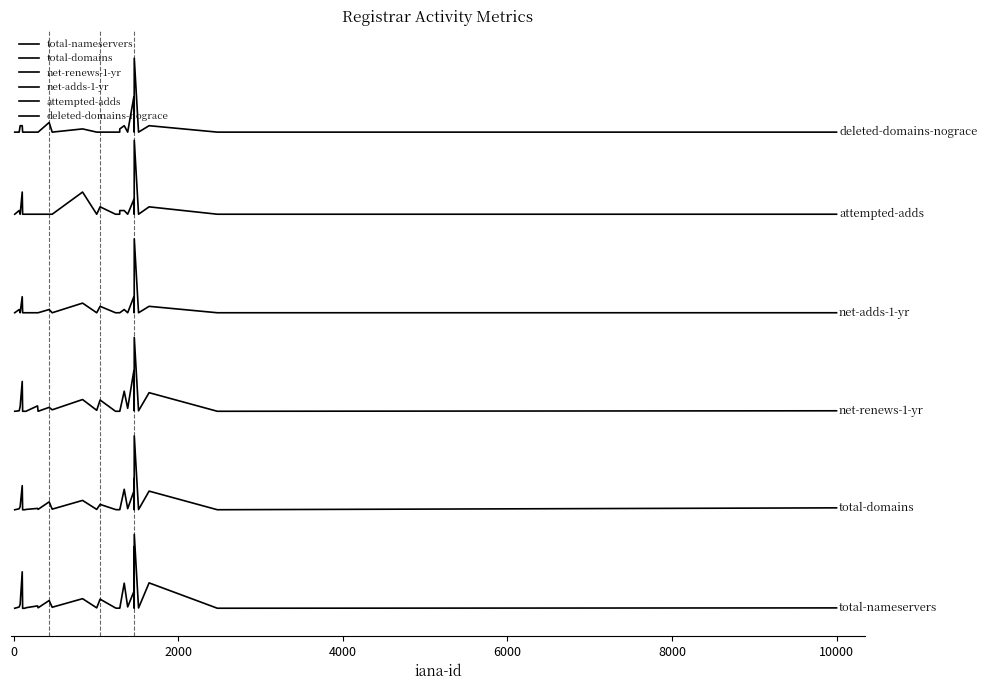

Does the chart have visible grid lines?

No